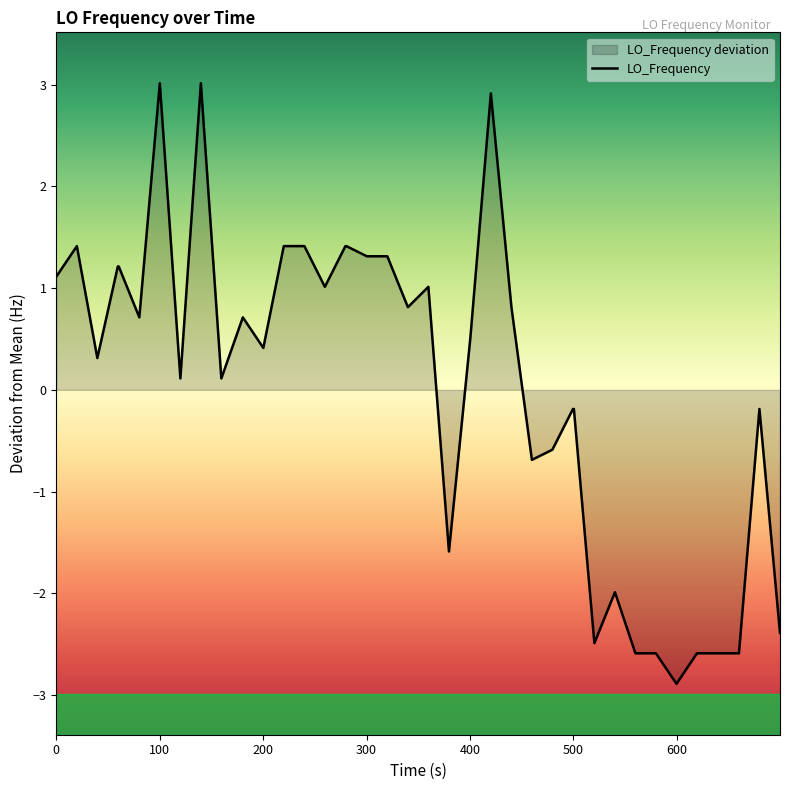

What is the smallest value displayed?

-2.9